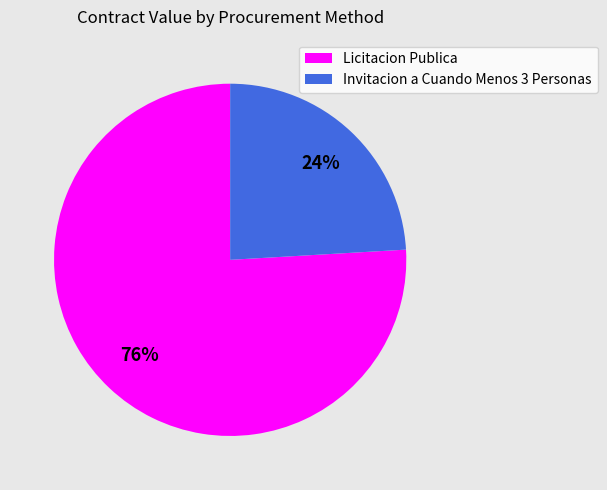

To the nearest percent, what is the average slice percentage?

50%